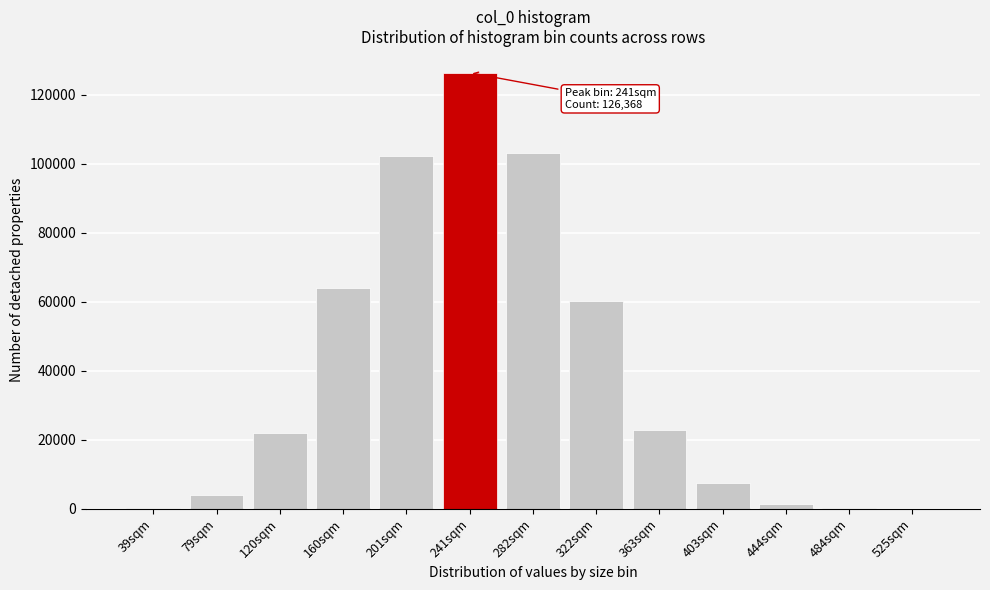

What is the ratio of the value at 282sqm to the value at 241sqm?

0.8